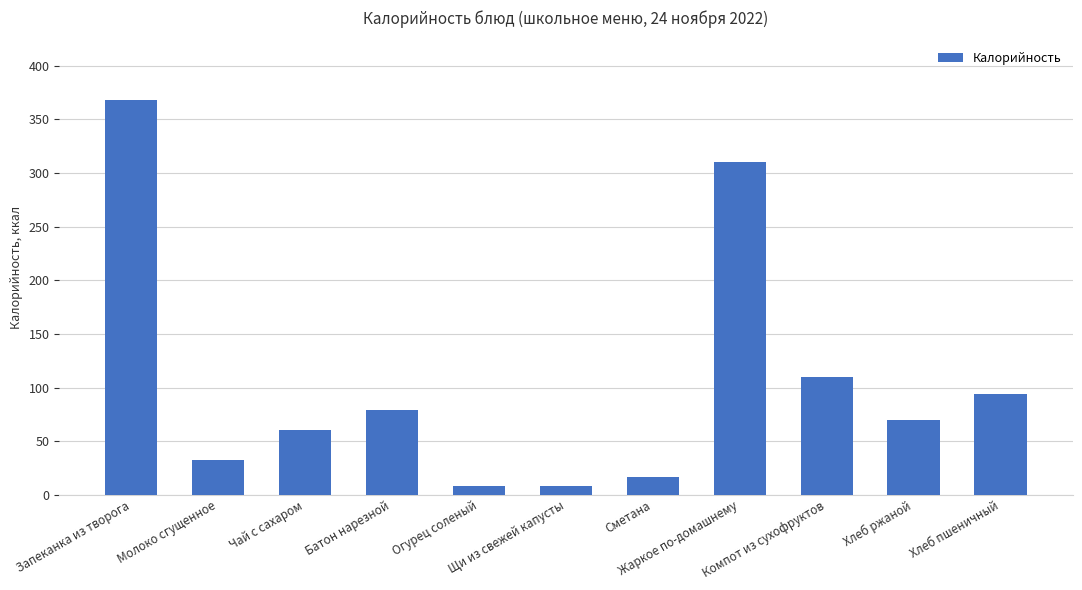

What is the difference between the maximum and second lowest values?

360.1